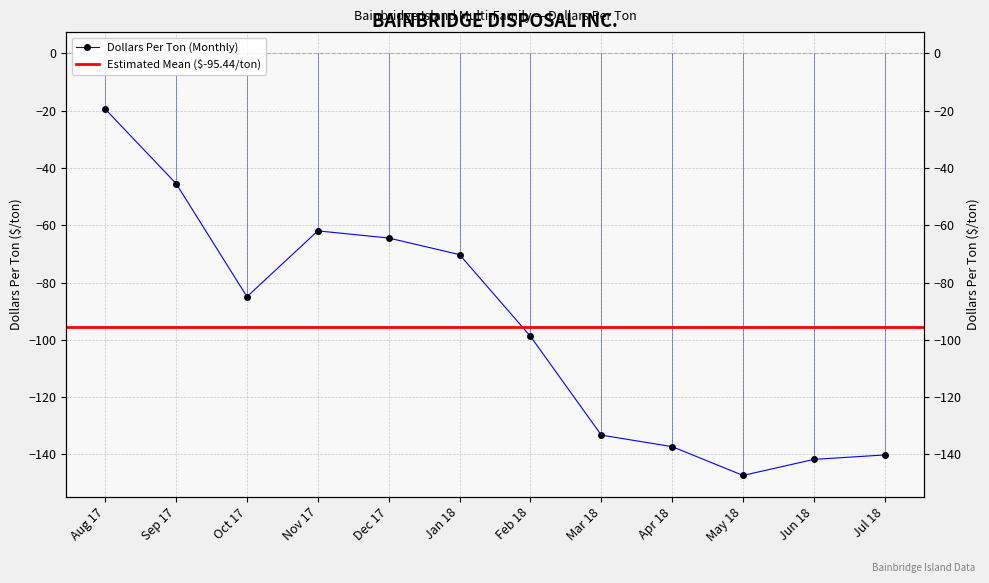

Reading right to left, list all the values displayed in this chart.

-140.2	-141.8	-147.3	-137.3	-133.3	-98.8	-70.3	-64.5	-62.0	-85.0	-45.5	-19.5